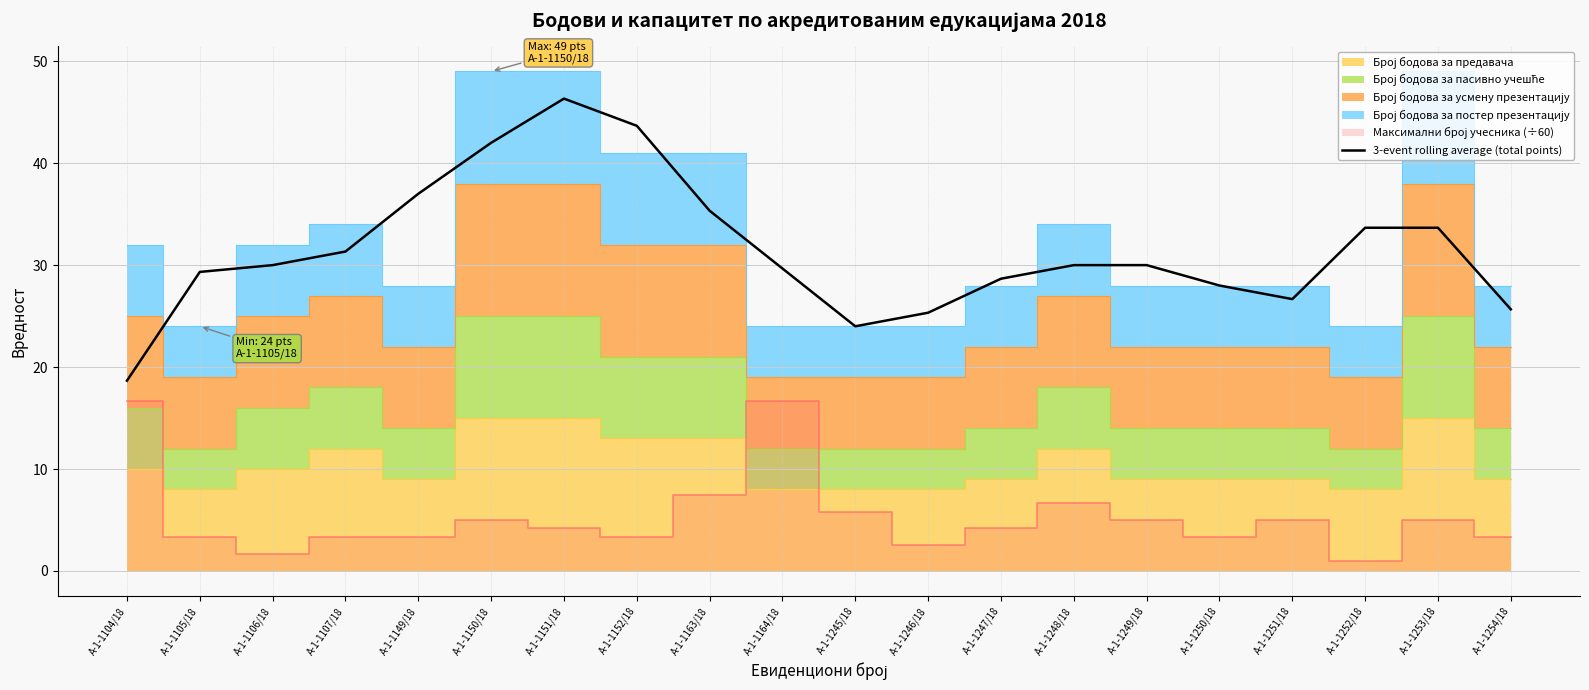

How many lines are shown in the chart?

1